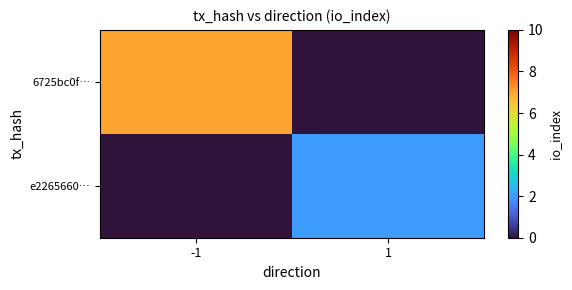

Which series has the widest spread of values?

6725bc0f…